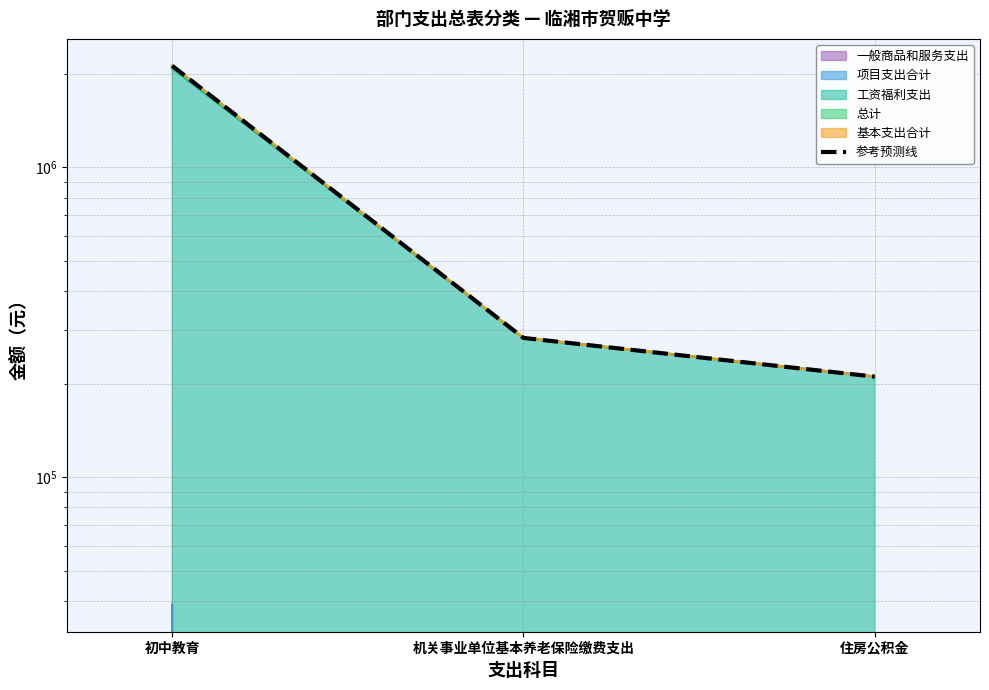

What is the sum of all values?

2621316.7